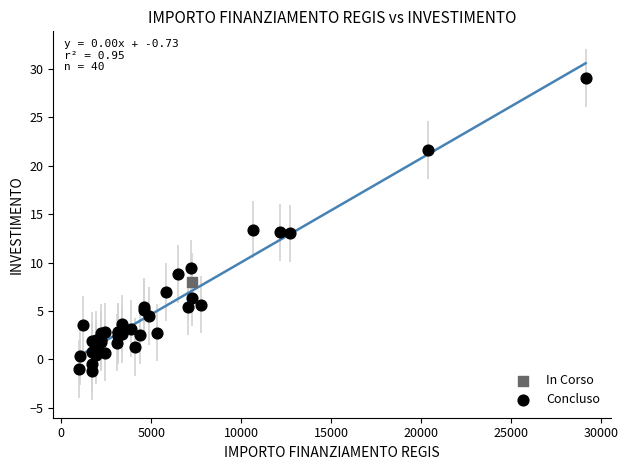

What are all the series names shown in the legend?

In Corso, Concluso